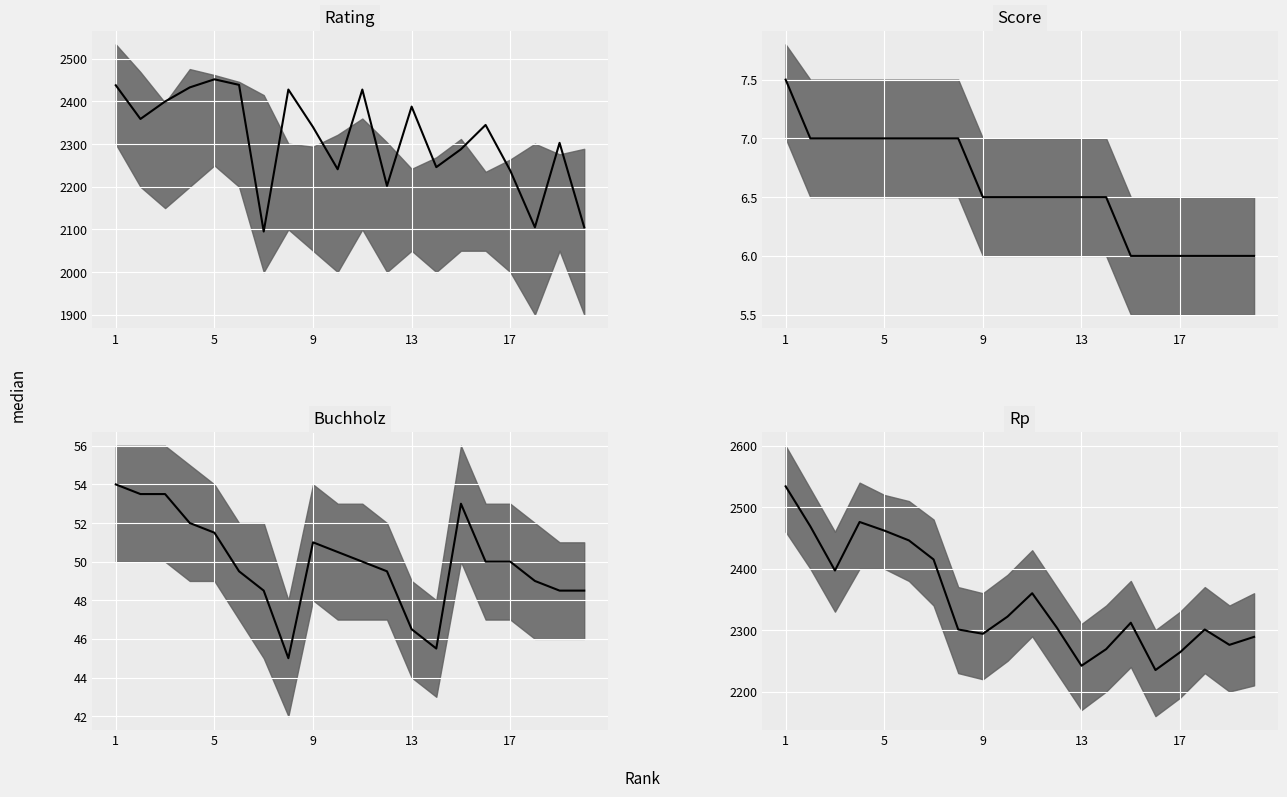

True or false: Buchholz median and Rating median cross at least once.

False